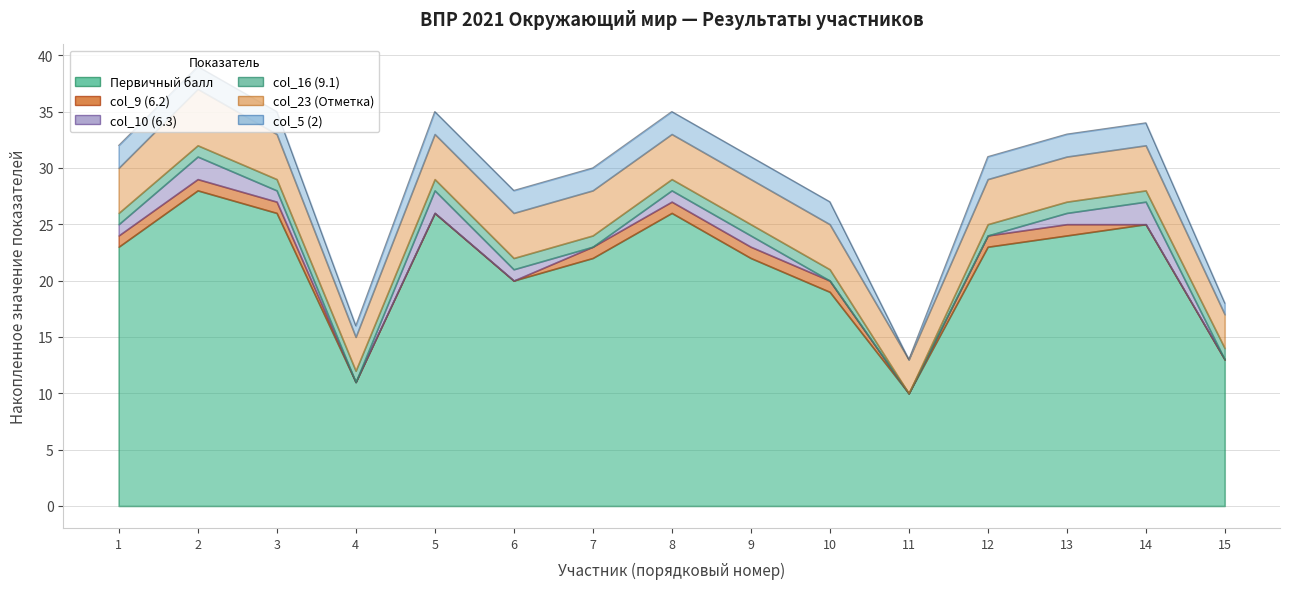

Which category has the highest value across all series?

2